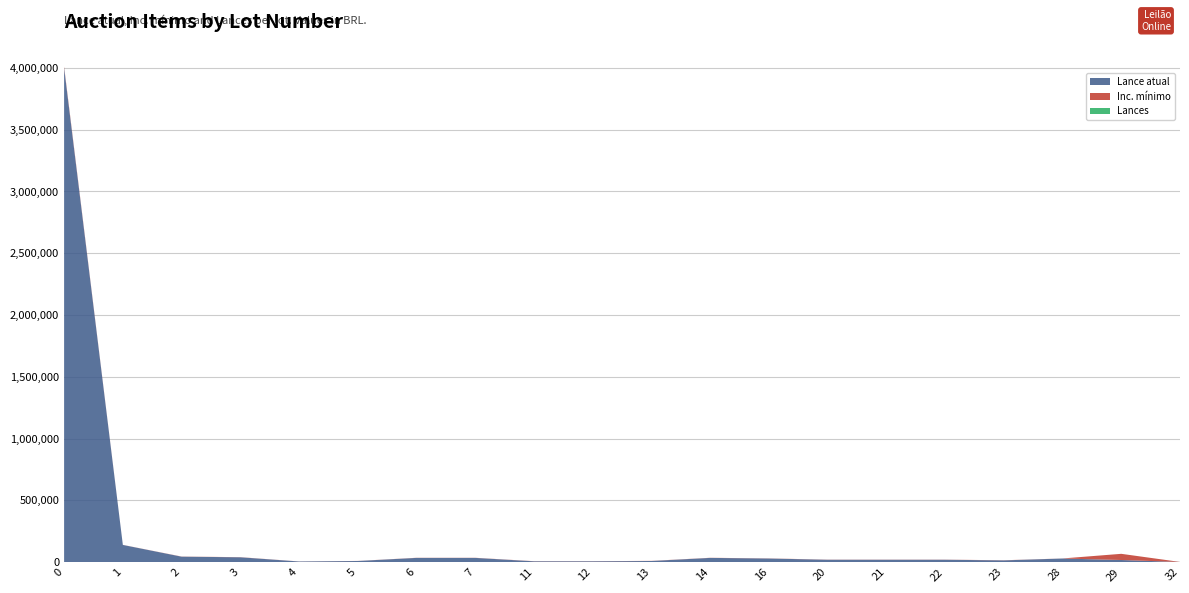

Reading left to right, list all the values displayed in this chart.

Lance atual: 4000000	140000	45000	40000	6000	10000	35000	35000	7500	7500	10000	35000	30000	20000	20000	20000	15000	30000	18000	2000
Inc. mínimo: 10000	500	1000	1000	500	500	1000	1000	1000	1000	1000	1000	1000	1000	1000	1000	1000	500	50000	350
Lances: 0	0	0	0	0	0	0	0	0	0	0	0	0	0	0	0	0	0	0	0